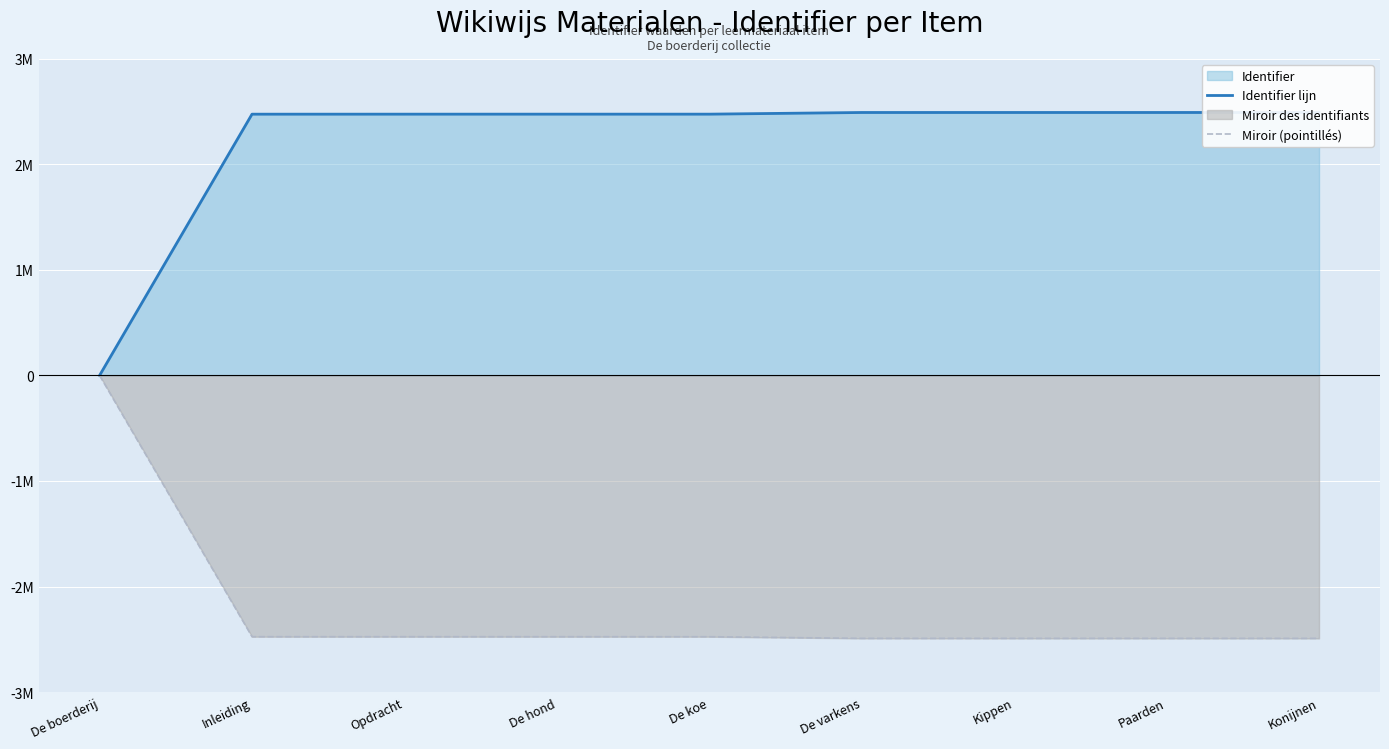

True or false: Miroir (pointillés) and Identifier lijn intersect in this chart.

False